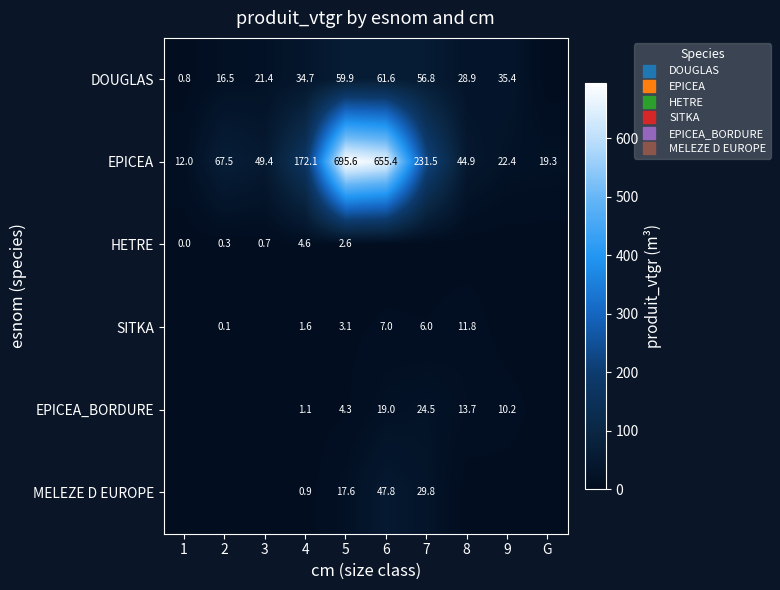

True or false: DOUGLAS has a value of 8.1 at 2.

False